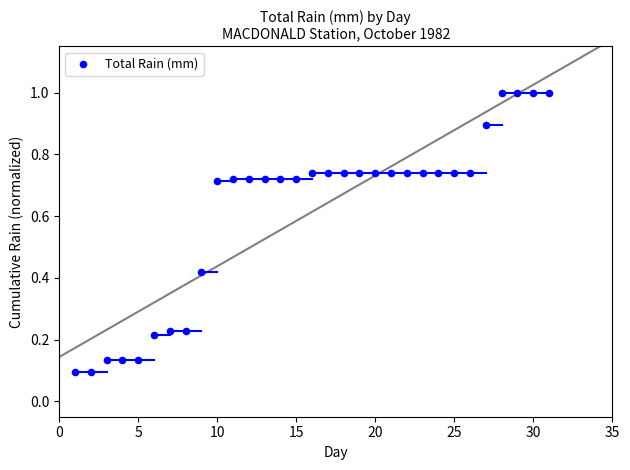

What is the range of X values (max minus min)?

30.0